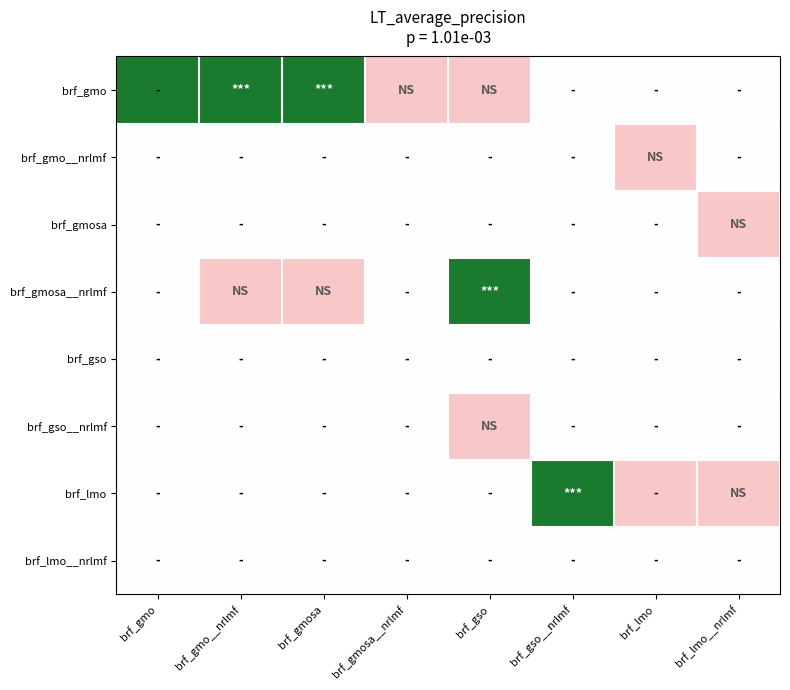

What is the smallest value displayed?

-1